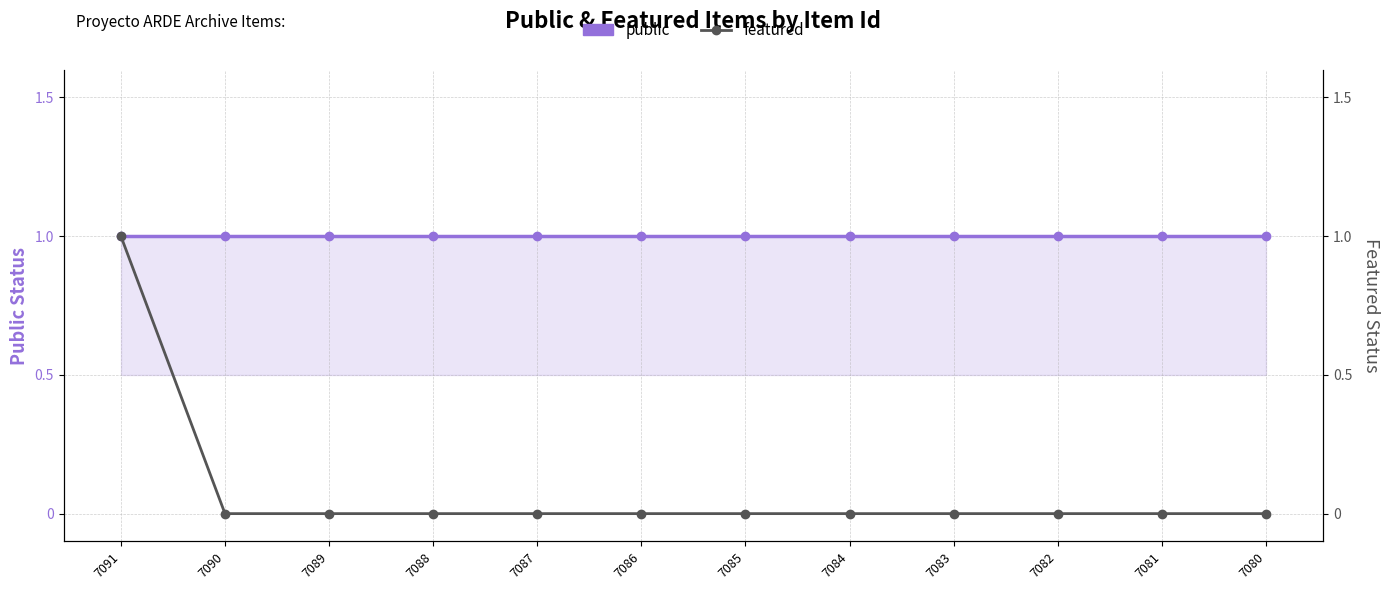

Reading left to right, what are all the values shown in this chart?

public: 7091=1	7090=1	7089=1	7088=1	7087=1	7086=1	7085=1	7084=1	7083=1	7082=1	7081=1	7080=1
featured: 7091=1	7090=0	7089=0	7088=0	7087=0	7086=0	7085=0	7084=0	7083=0	7082=0	7081=0	7080=0